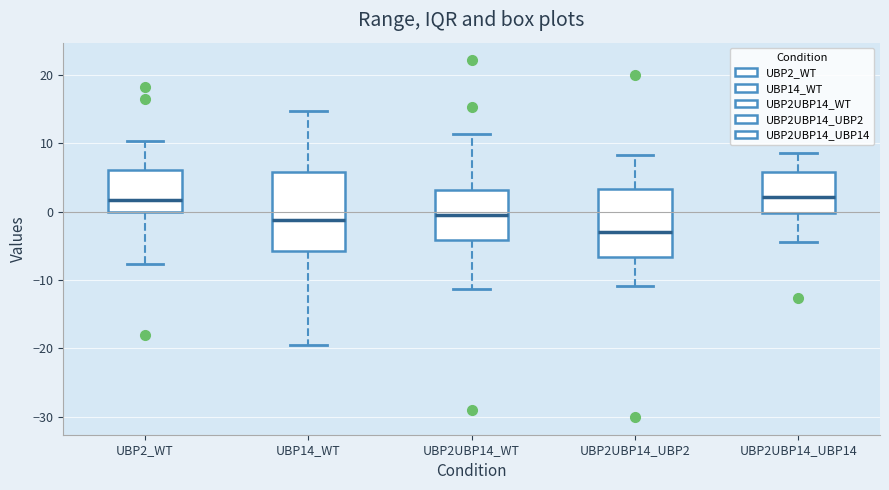

Which box has the lowest median line?

UBP2UBP14_UBP2